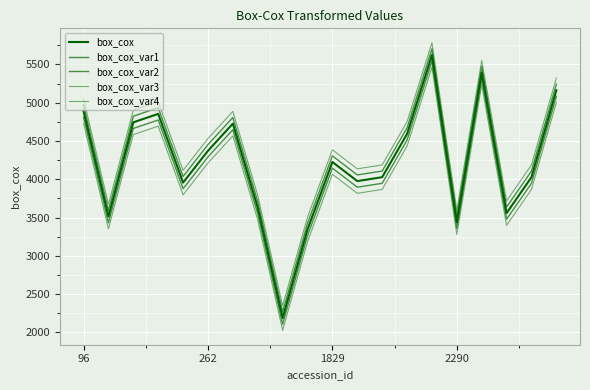

Does the chart have visible grid lines?

Yes